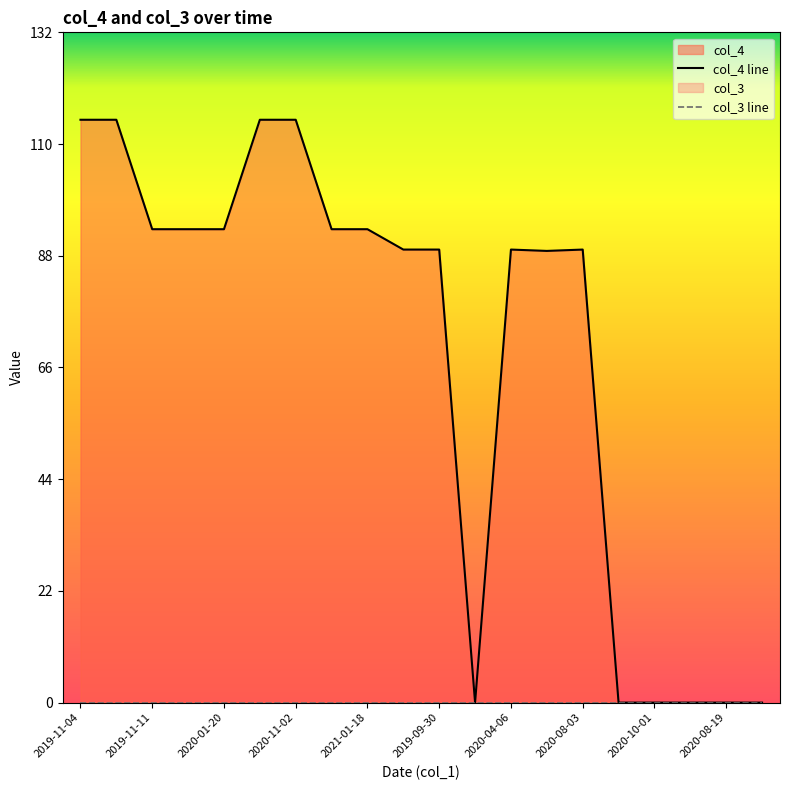

List the series in order of their overall mean, highest first.

col_4 line, col_3 line